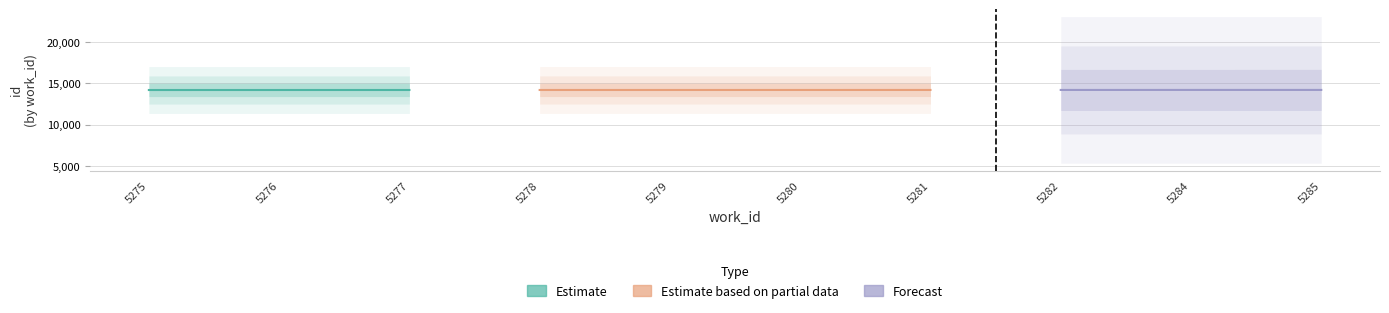

Where do Estimate based on partial data and Estimate first cross each other?

5277 and 5278